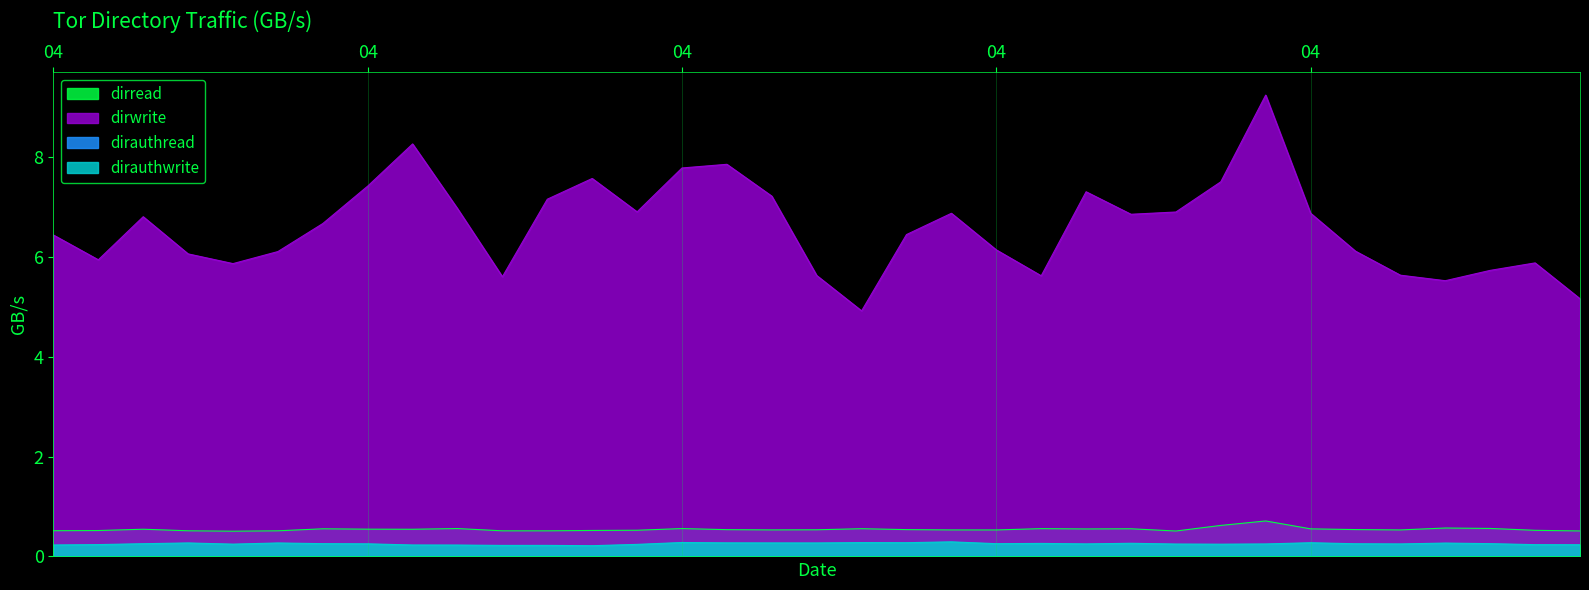

How many interior local valleys does the dirwrite series have?

8